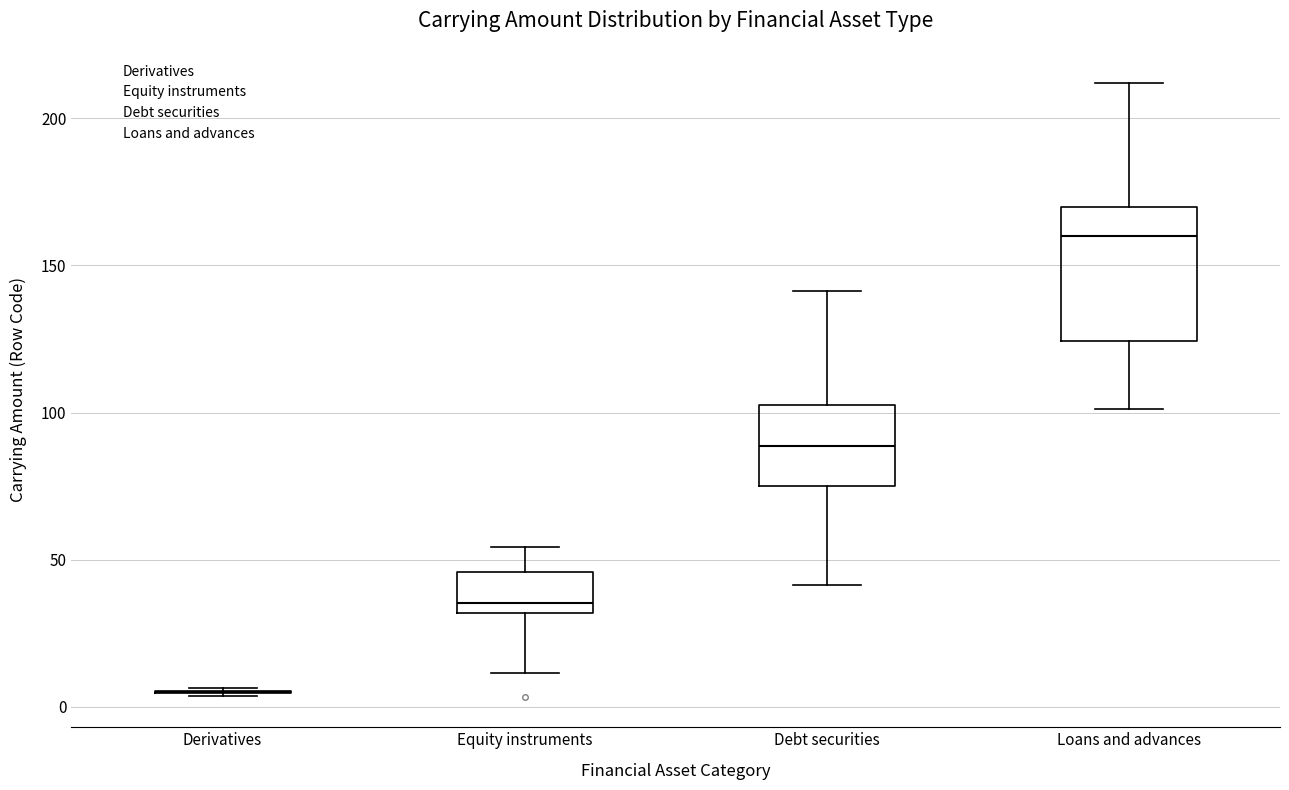

Comparing the boxes themselves (not the whiskers), which one is the tallest?

Loans and advances